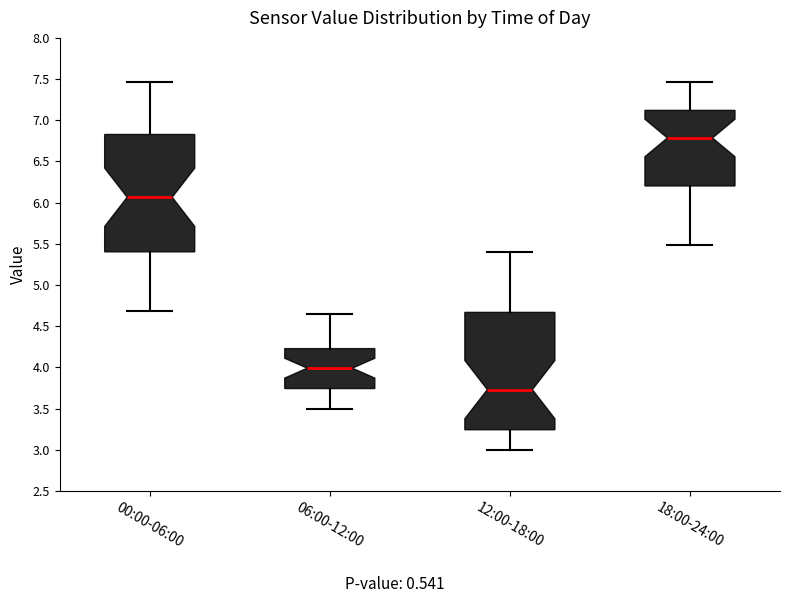

Which box's median line is the highest?

18:00-24:00